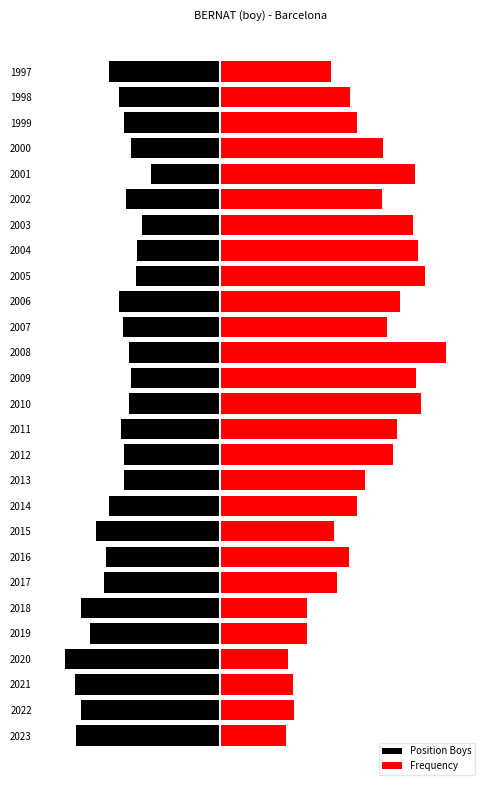

What is the value of the Position Boys bar at the 9th from the left?

-75